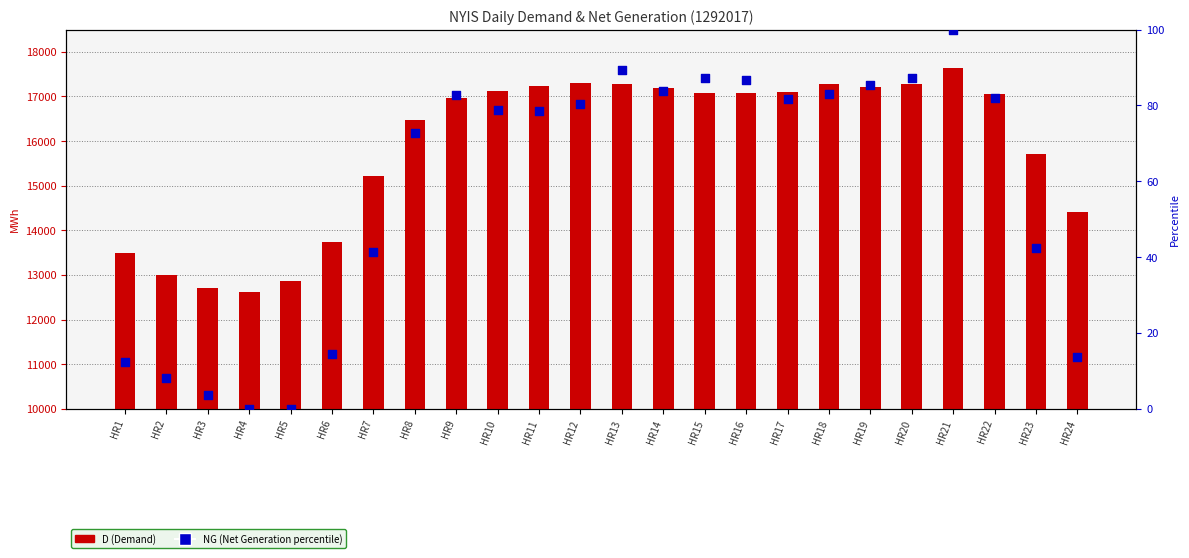

Which series has the largest total across all categories?

D